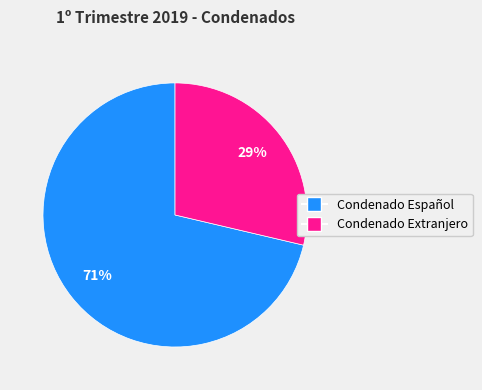

Does any single category account for the majority?

Yes